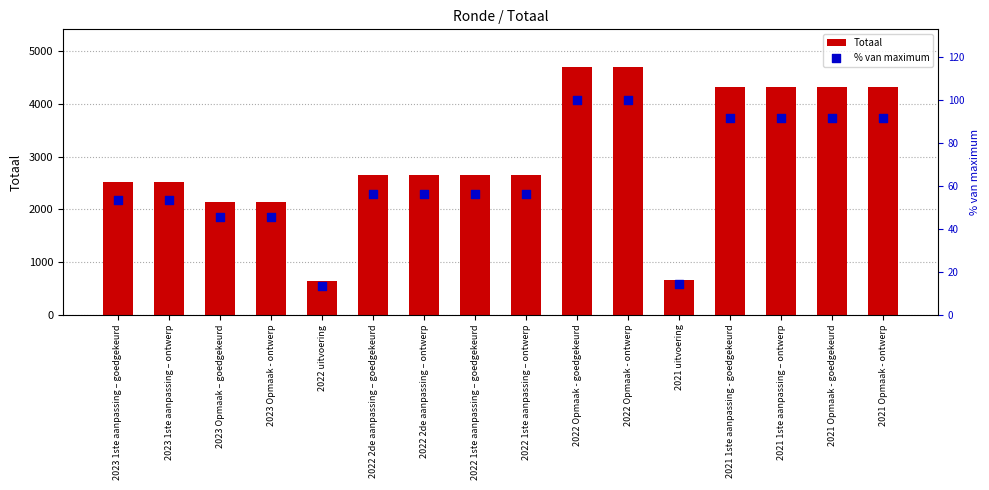

At which category is the sum across all series the highest?

2022 Opmaak - goedgekeurd